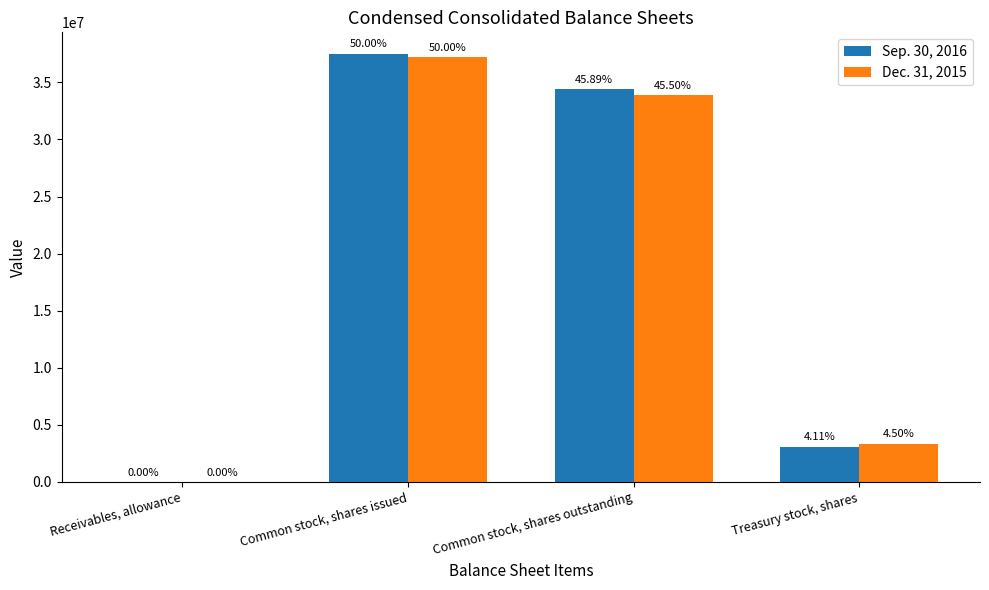

Reading left to right, transcribe all the data shown in this chart.

Sep. 30, 2016: Receivables, allowance=2433	Common stock, shares issued=37507000	Common stock, shares outstanding=34424000	Treasury stock, shares=3083000
Dec. 31, 2015: Receivables, allowance=2365	Common stock, shares issued=37242000	Common stock, shares outstanding=33891000	Treasury stock, shares=3351000